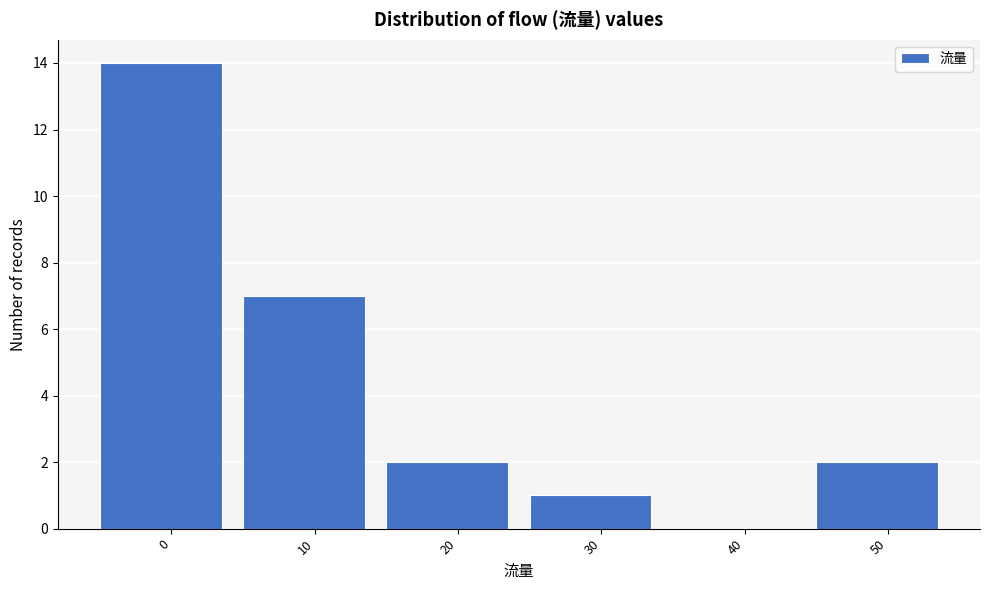

Reading left to right, what are all the values shown in this chart?

0=14	10=7	20=2	30=1	40=0	50=2